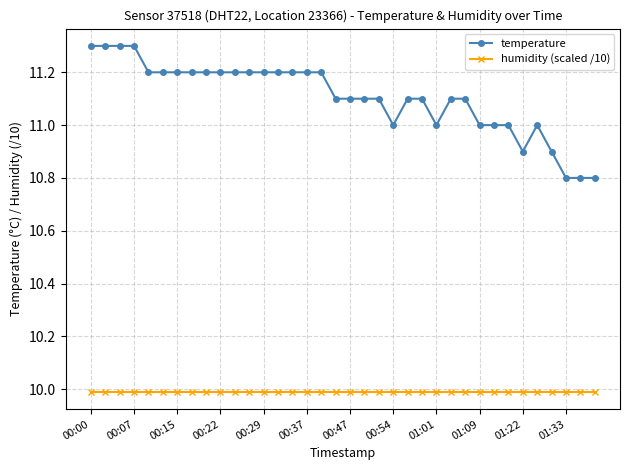

True or false: humidity (scaled /10) and temperature intersect in this chart.

False